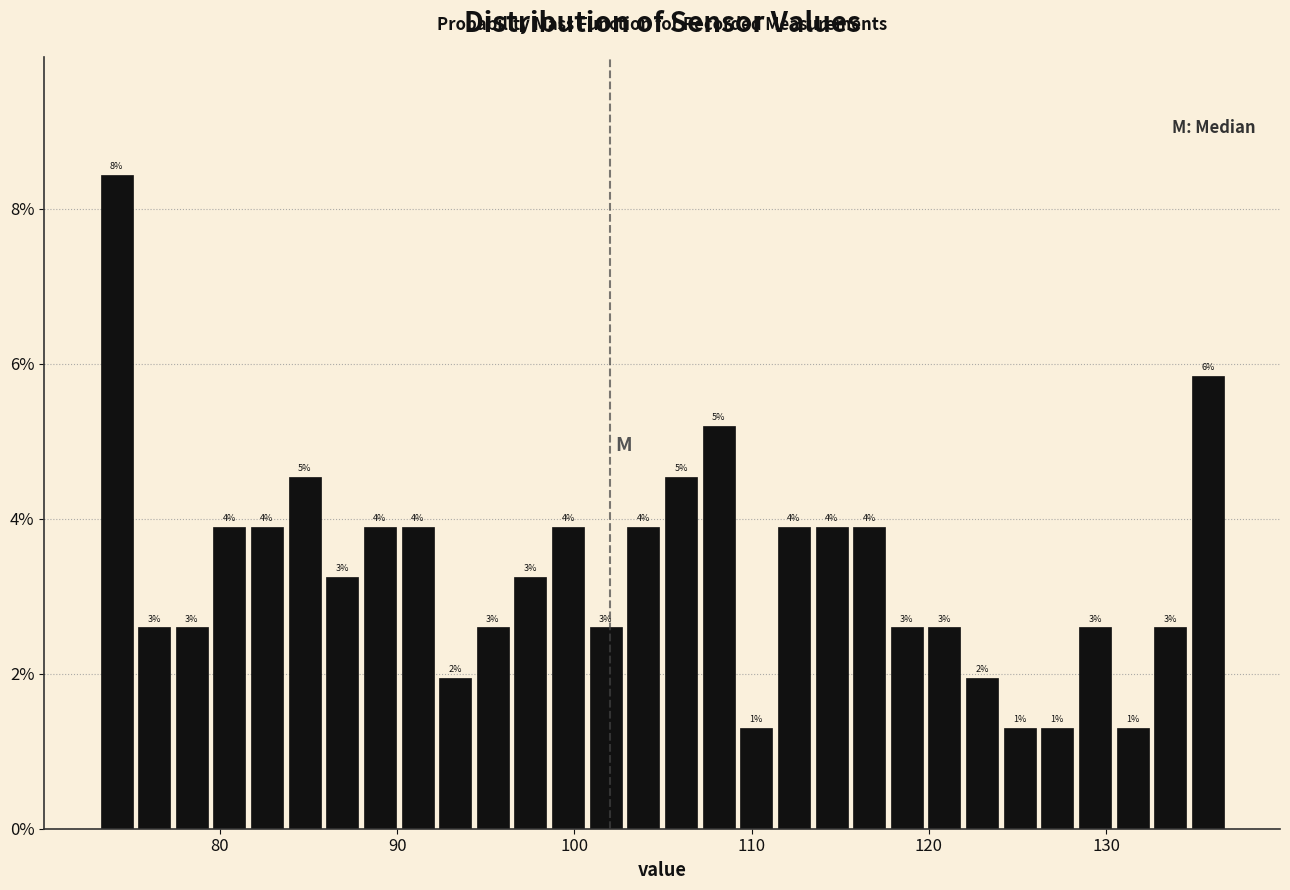

Read against the x-axis, roughly where is the centre of the tallest bar?

74